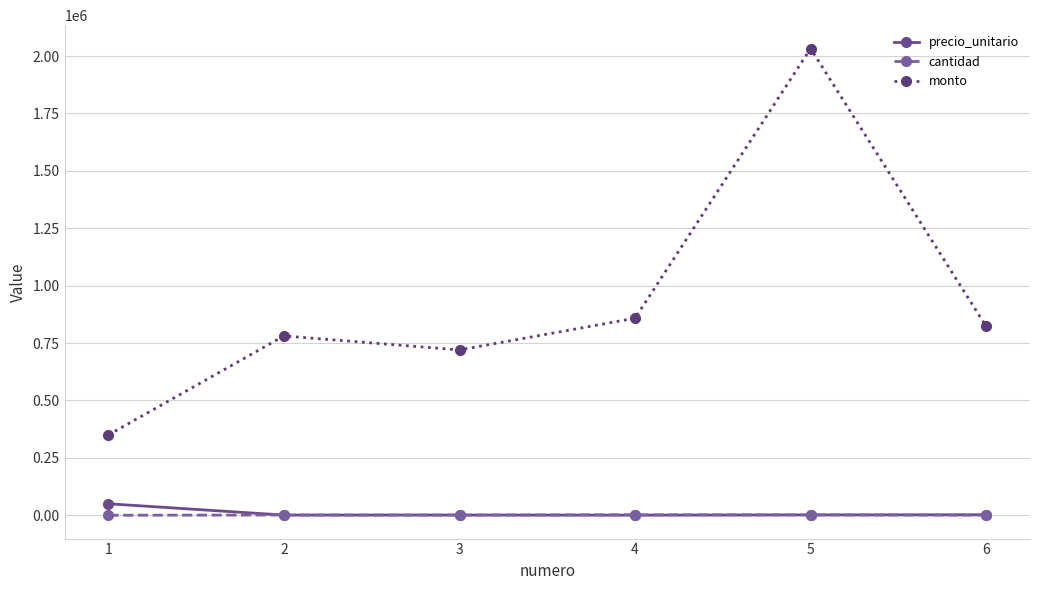

Rank the series by their maximum value, from lowest to highest.

cantidad, precio_unitario, monto